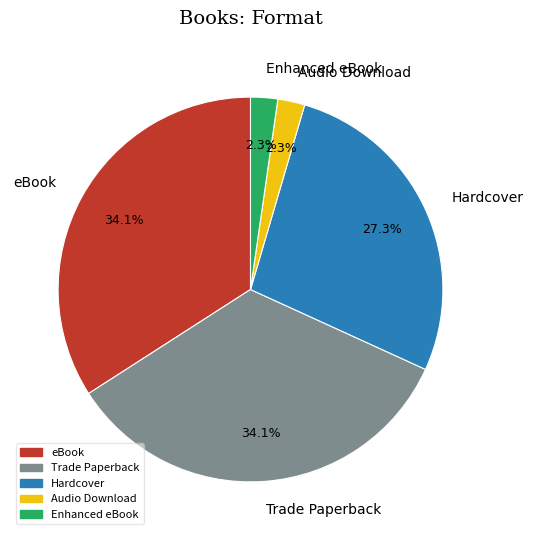

To the nearest percent, what percentage of the pie is Hardcover?

27%